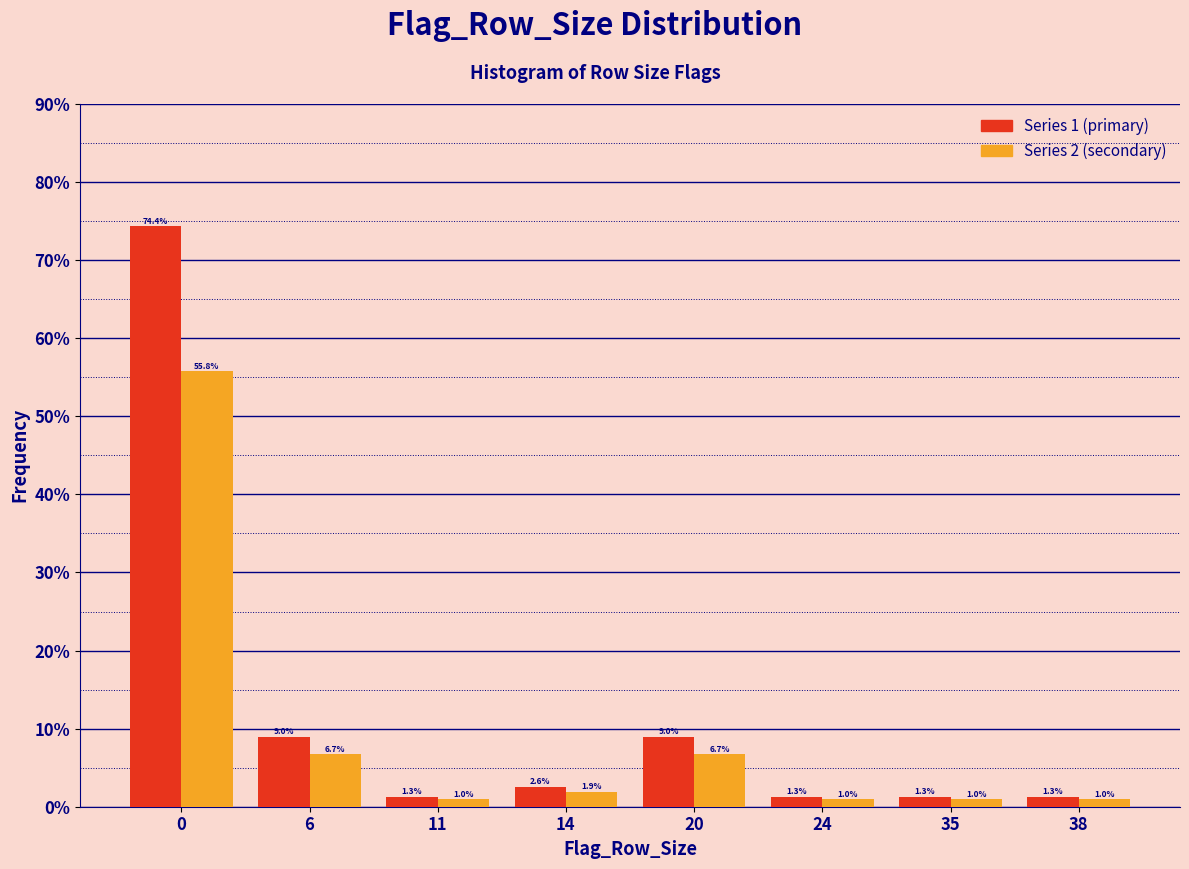

Reading left to right, extract all data points from this chart.

Series 1 (primary): 74.4	9.0	1.3	2.6	9.0	1.3	1.3	1.3
Series 2 (secondary): 55.8	6.7	1.0	1.9	6.7	1.0	1.0	1.0